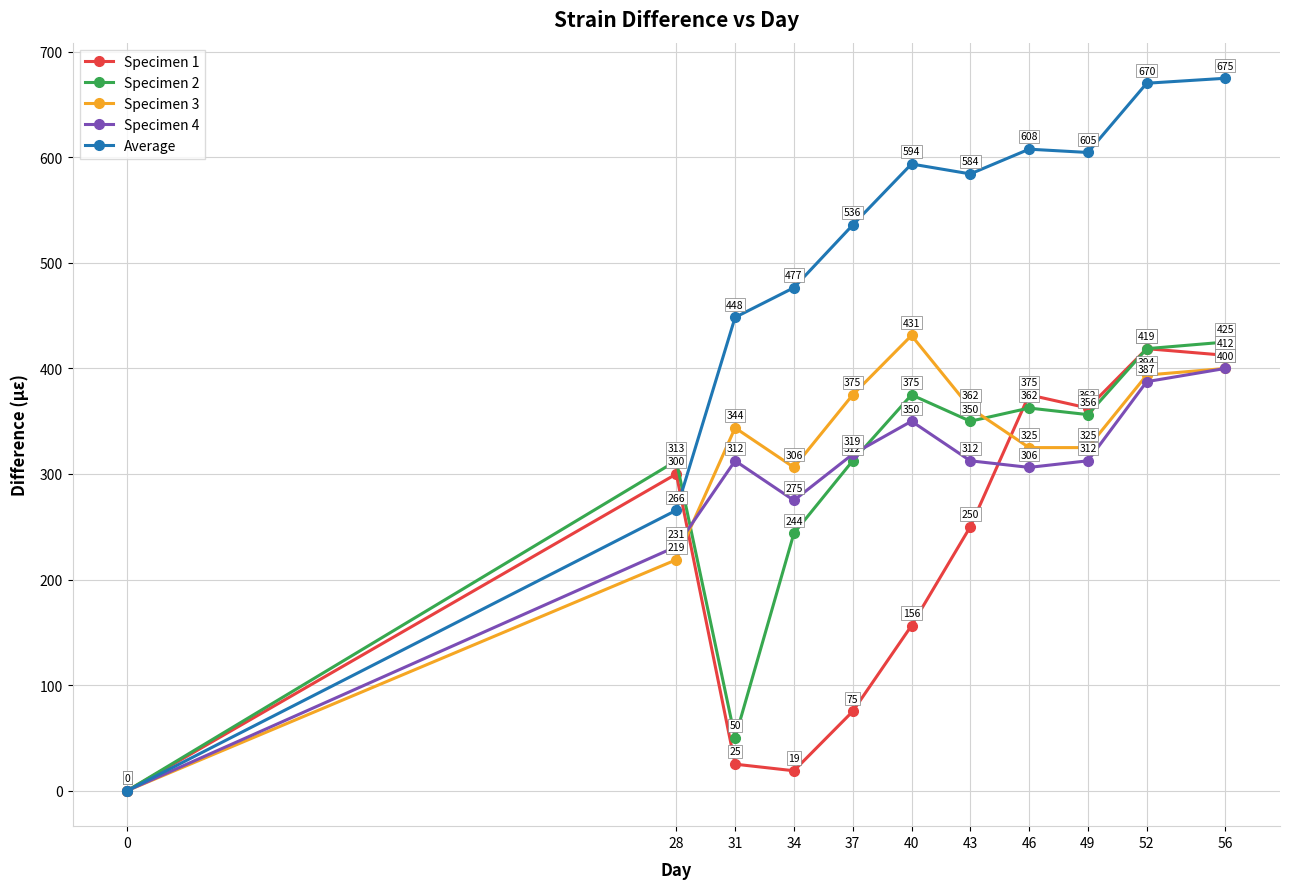

Does the chart have visible grid lines?

Yes